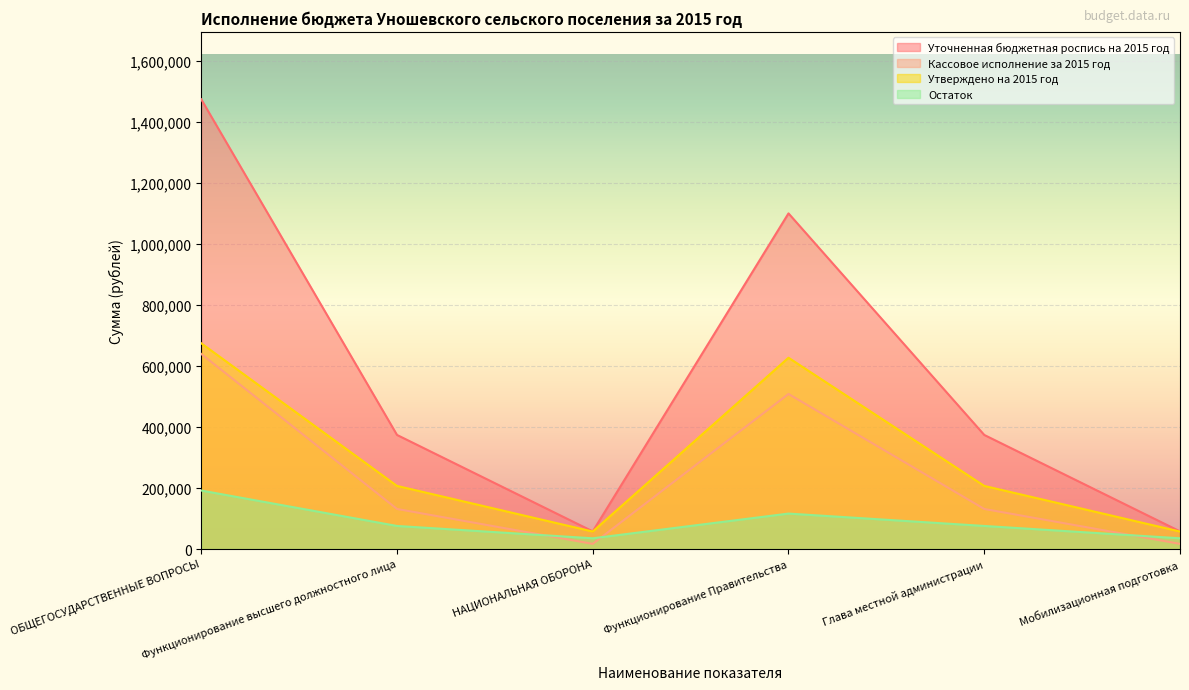

At which label is Уточненная бюджетная роспись на 2015 год closest to 765417?

Функционирование Правительства